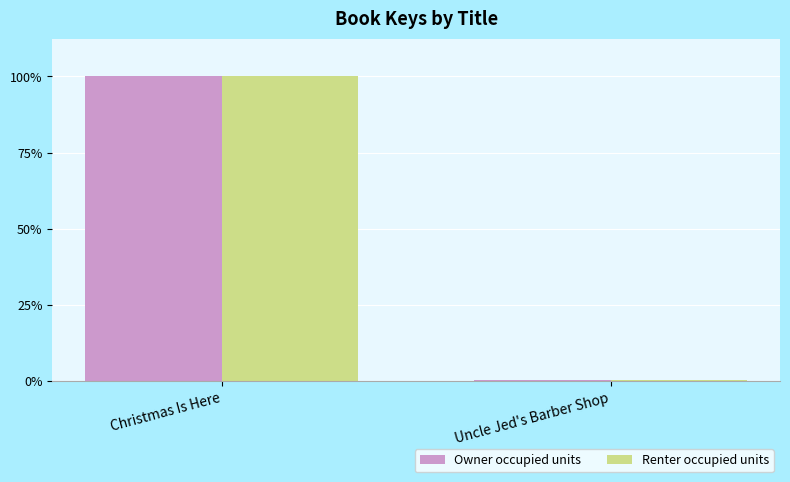

What is the total value across all series at Uncle Jed's Barber Shop?

652072